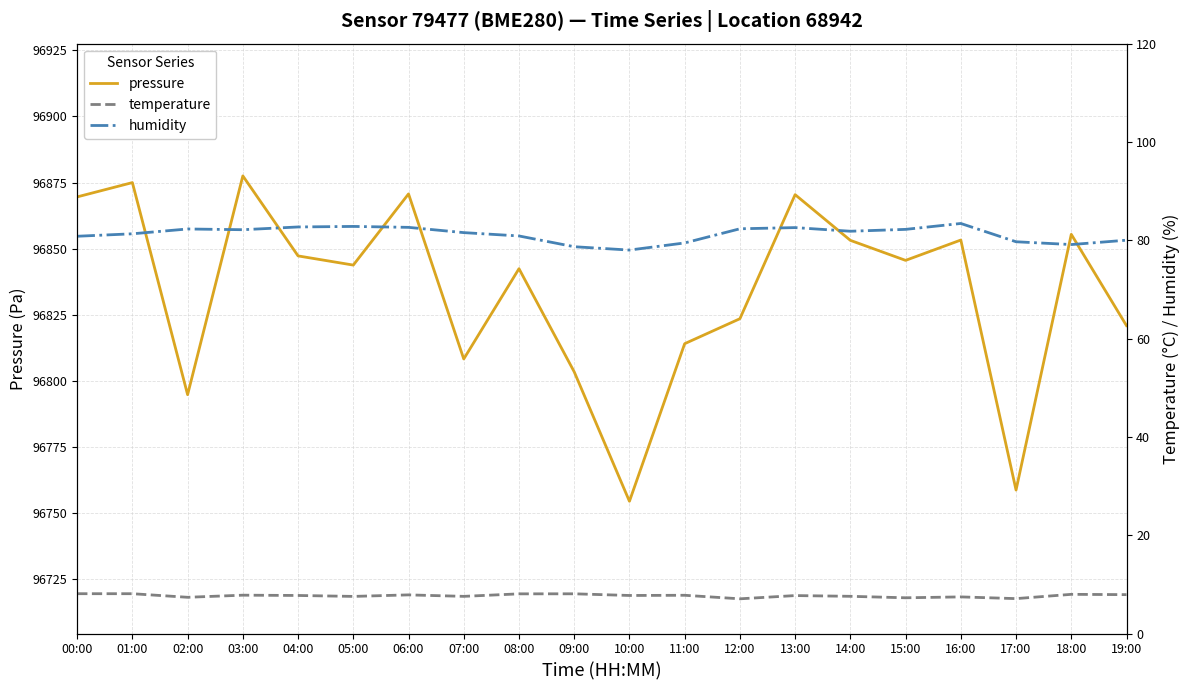

True or false: temperature and humidity intersect in this chart.

False